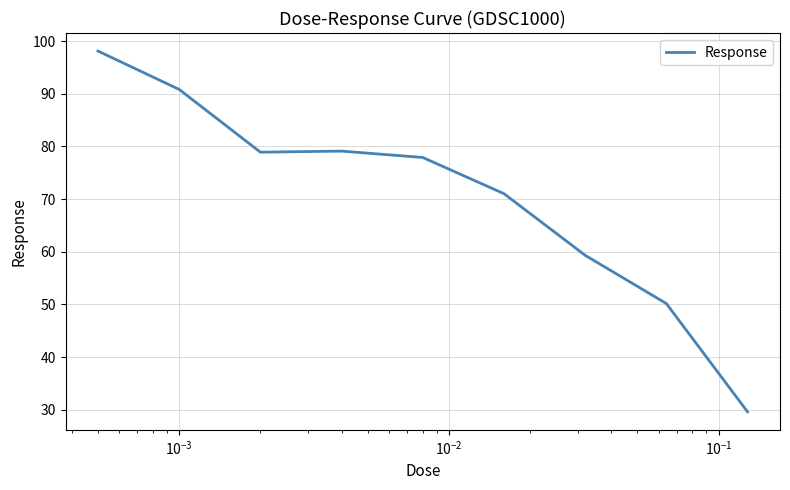

What is the greatest value displayed?

98.1